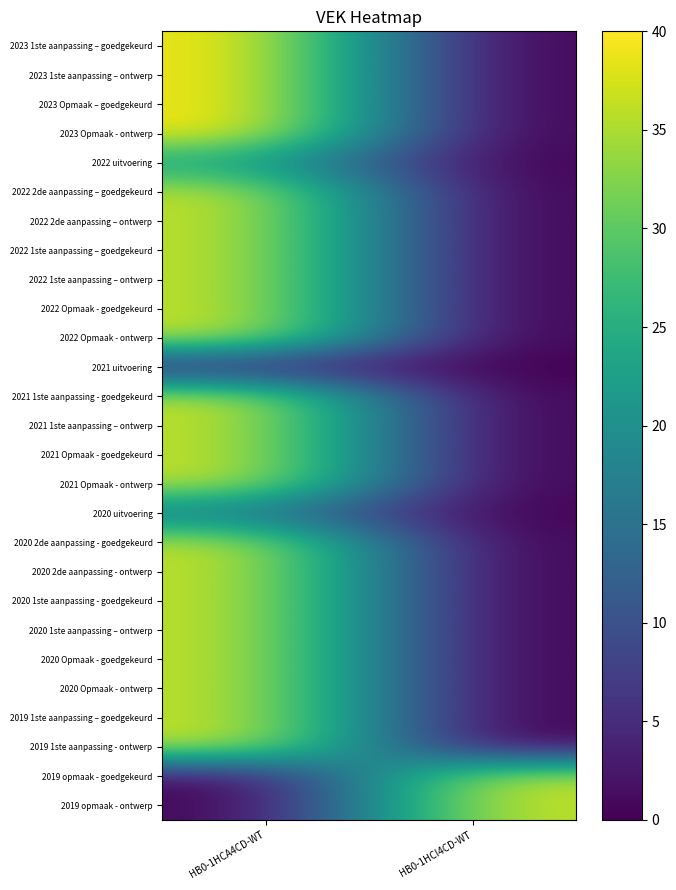

Reading left to right, transcribe all the data shown in this chart.

2023 1ste aanpassing – goedgekeurd: HB0-1HCA4CD-WT=40	HB0-1HCI4CD-WT=0
2023 1ste aanpassing – ontwerp: HB0-1HCA4CD-WT=40	HB0-1HCI4CD-WT=0
2023 Opmaak – goedgekeurd: HB0-1HCA4CD-WT=40	HB0-1HCI4CD-WT=0
2023 Opmaak - ontwerp: HB0-1HCA4CD-WT=40	HB0-1HCI4CD-WT=0
2022 uitvoering: HB0-1HCA4CD-WT=23	HB0-1HCI4CD-WT=0
2022 2de aanpassing – goedgekeurd: HB0-1HCA4CD-WT=37	HB0-1HCI4CD-WT=0
2022 2de aanpassing – ontwerp: HB0-1HCA4CD-WT=37	HB0-1HCI4CD-WT=0
2022 1ste aanpassing – goedgekeurd: HB0-1HCA4CD-WT=37	HB0-1HCI4CD-WT=0
2022 1ste aanpassing – ontwerp: HB0-1HCA4CD-WT=37	HB0-1HCI4CD-WT=0
2022 Opmaak - goedgekeurd: HB0-1HCA4CD-WT=37	HB0-1HCI4CD-WT=0
2022 Opmaak - ontwerp: HB0-1HCA4CD-WT=37	HB0-1HCI4CD-WT=0
2021 uitvoering: HB0-1HCA4CD-WT=3	HB0-1HCI4CD-WT=0
2021 1ste aanpassing - goedgekeurd: HB0-1HCA4CD-WT=37	HB0-1HCI4CD-WT=0
2021 1ste aanpassing – ontwerp: HB0-1HCA4CD-WT=37	HB0-1HCI4CD-WT=0
2021 Opmaak - goedgekeurd: HB0-1HCA4CD-WT=37	HB0-1HCI4CD-WT=0
2021 Opmaak - ontwerp: HB0-1HCA4CD-WT=37	HB0-1HCI4CD-WT=0
2020 uitvoering: HB0-1HCA4CD-WT=16	HB0-1HCI4CD-WT=0
2020 2de aanpassing - goedgekeurd: HB0-1HCA4CD-WT=37	HB0-1HCI4CD-WT=0
2020 2de aanpassing - ontwerp: HB0-1HCA4CD-WT=37	HB0-1HCI4CD-WT=0
2020 1ste aanpassing - goedgekeurd: HB0-1HCA4CD-WT=37	HB0-1HCI4CD-WT=0
2020 1ste aanpassing – ontwerp: HB0-1HCA4CD-WT=37	HB0-1HCI4CD-WT=0
2020 Opmaak - goedgekeurd: HB0-1HCA4CD-WT=37	HB0-1HCI4CD-WT=0
2020 Opmaak - ontwerp: HB0-1HCA4CD-WT=37	HB0-1HCI4CD-WT=0
2019 1ste aanpassing – goedgekeurd: HB0-1HCA4CD-WT=37	HB0-1HCI4CD-WT=0
2019 1ste aanpassing - ontwerp: HB0-1HCA4CD-WT=37	HB0-1HCI4CD-WT=0
2019 opmaak - goedgekeurd: HB0-1HCA4CD-WT=0	HB0-1HCI4CD-WT=37
2019 opmaak - ontwerp: HB0-1HCA4CD-WT=0	HB0-1HCI4CD-WT=37